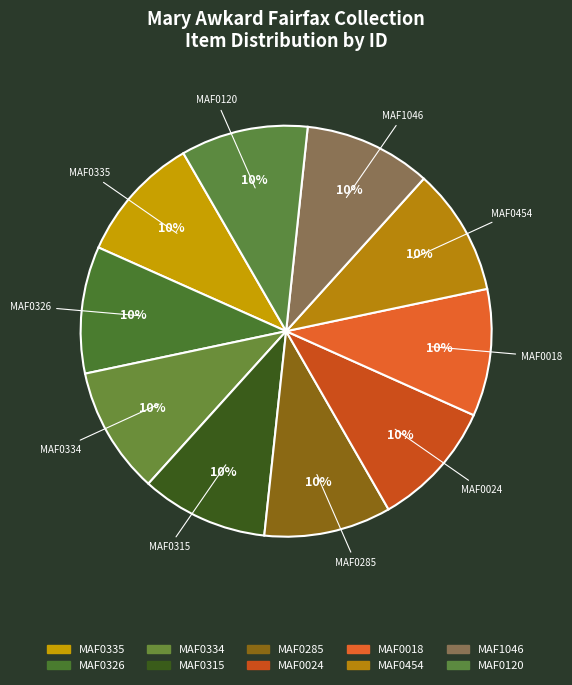

Does MAF0024 represent more than half of the total?

No